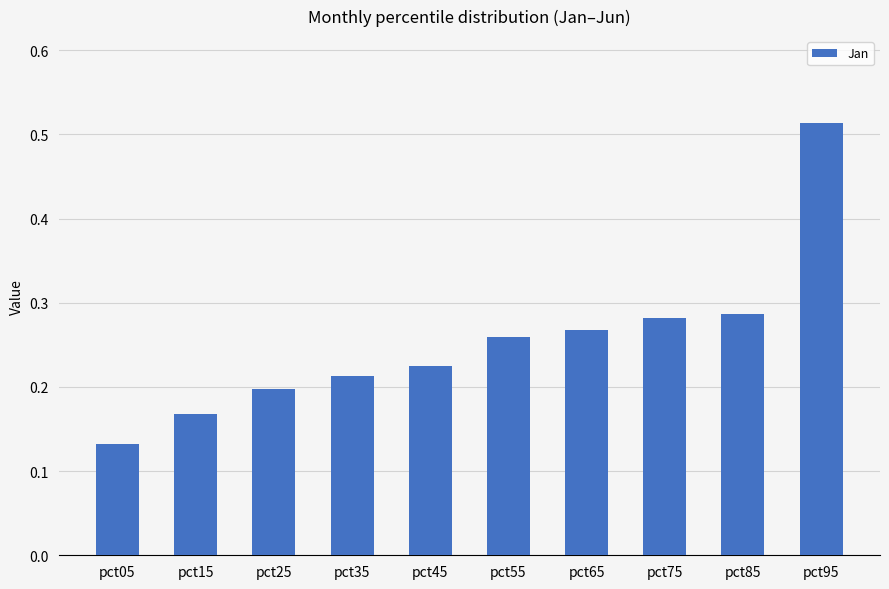

What is the change in value from pct25 to pct55?

+0.1